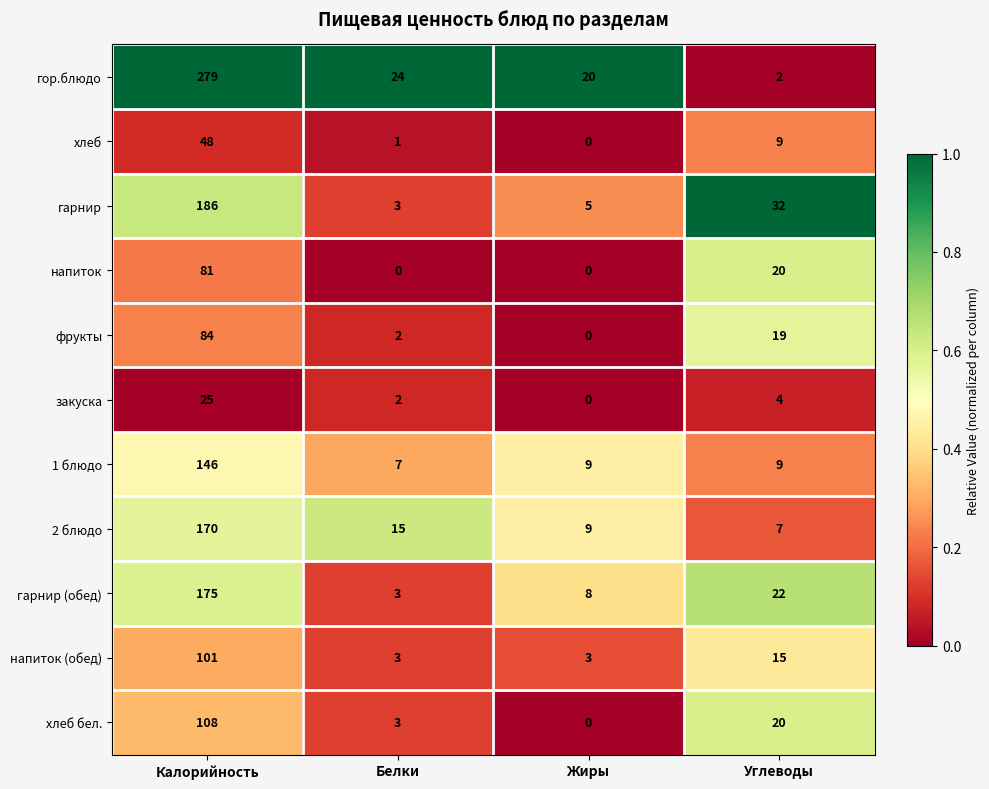

Which series has the largest total across all categories?

гор.блюдо